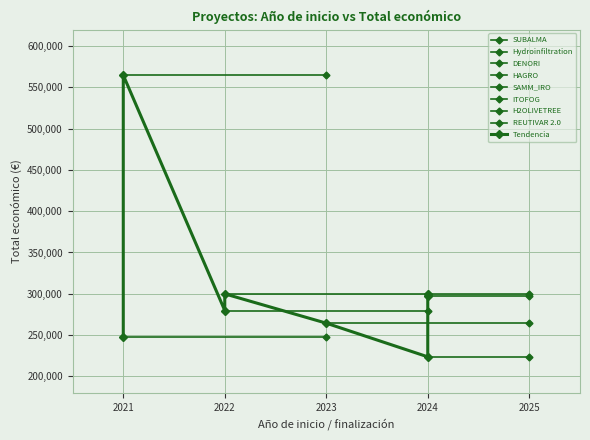

Reading left to right, what are all the values shown in this chart?

564758	264387	299342	223619	297514	247535	299882	279710